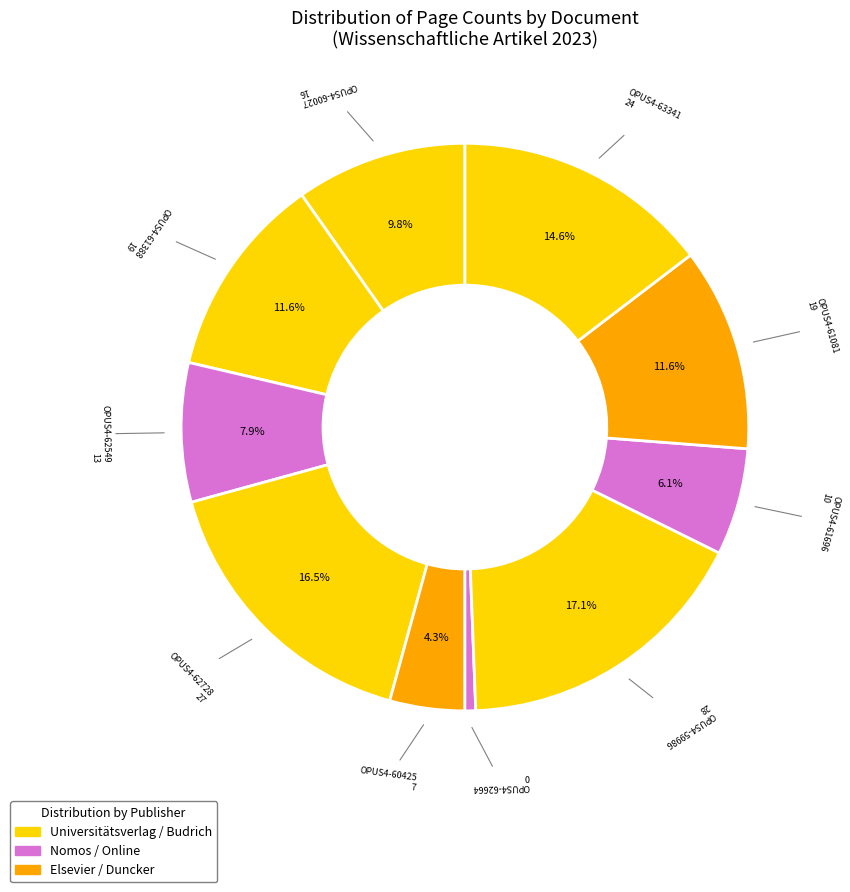

How many slices are in this pie chart?

10